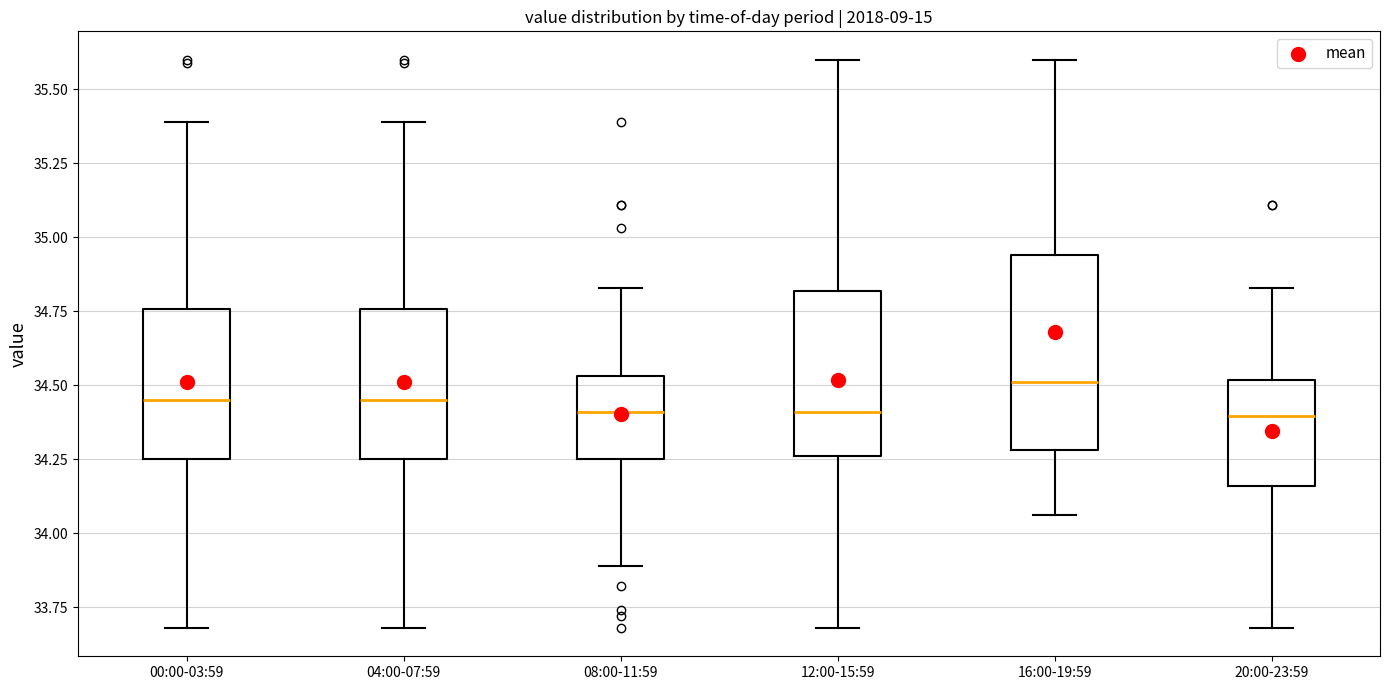

Which box has the highest median line?

16:00-19:59